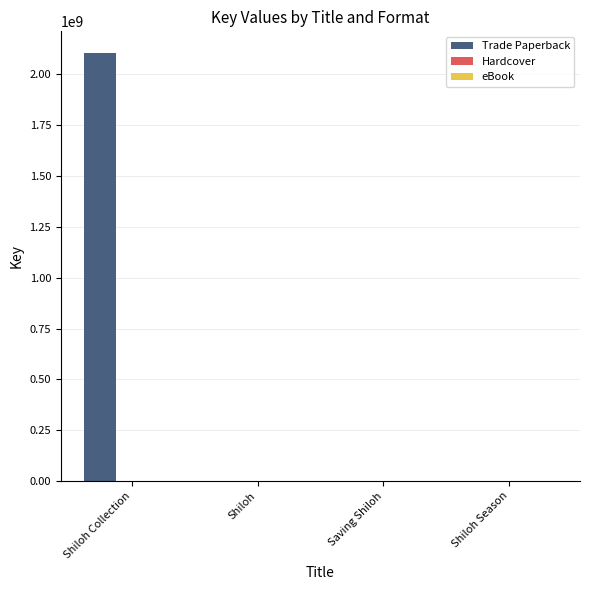

Which series has the largest total across all categories?

Trade Paperback